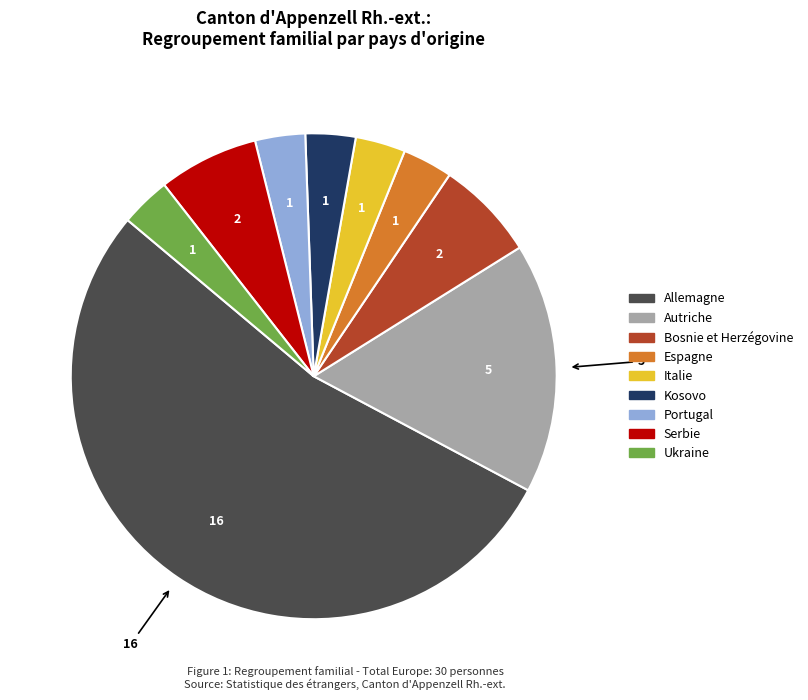

How many segments does this pie chart have?

9